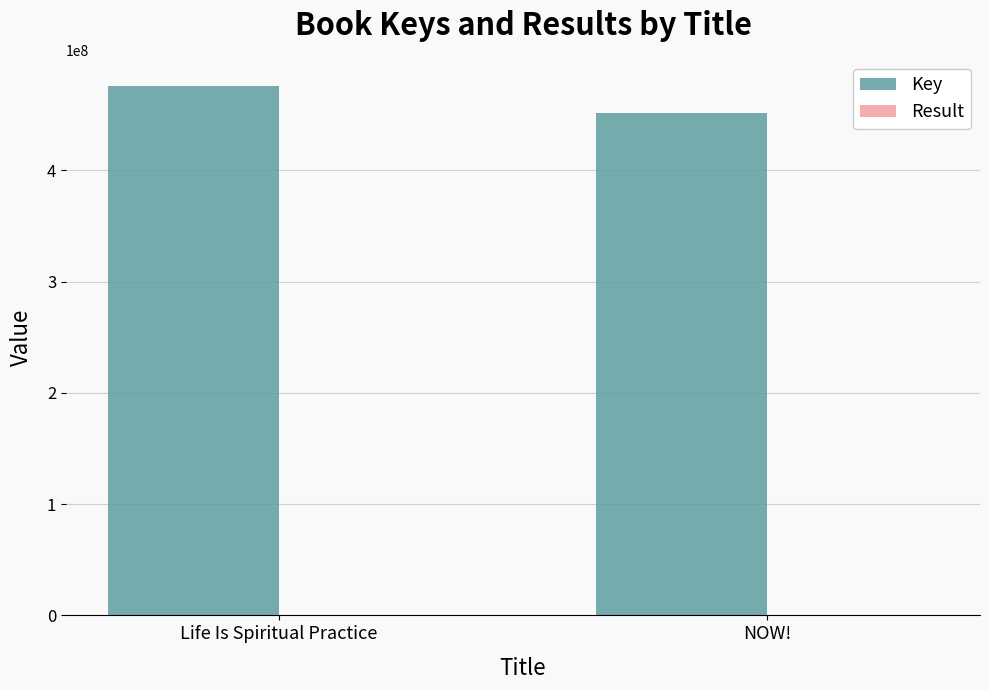

Which label corresponds to the largest value in the chart?

Life Is Spiritual Practice